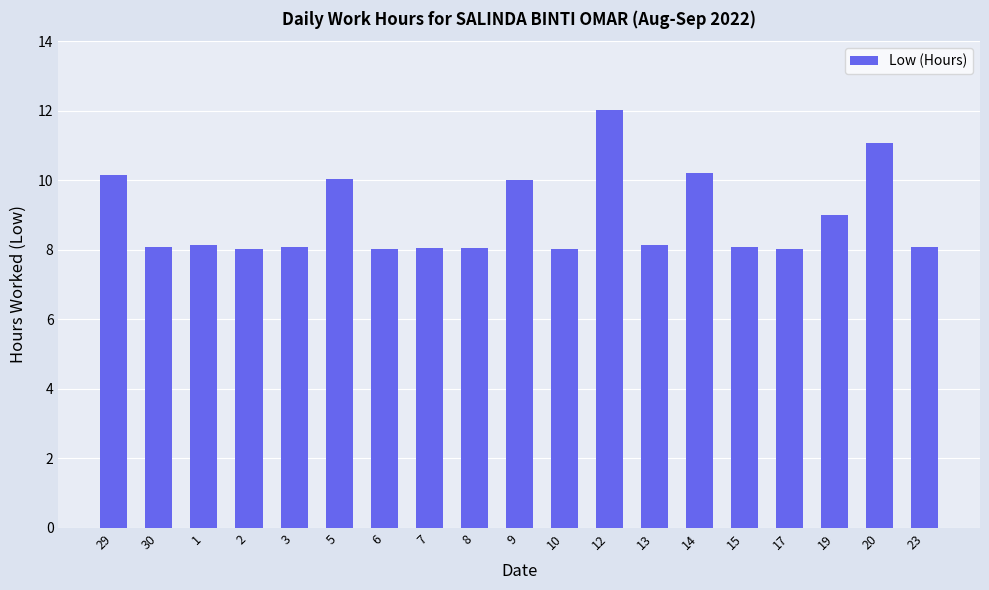

Approximately how many times larger is the value at 5 compared to 3?

1.2